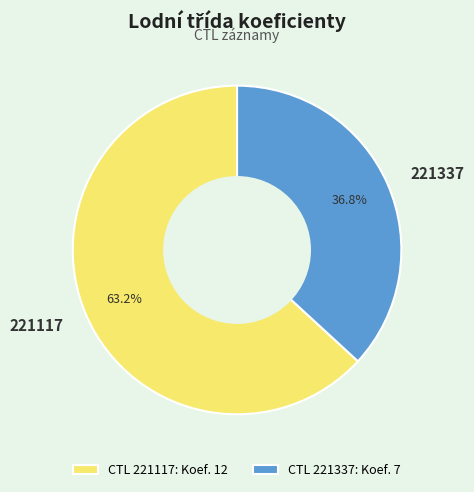

To the nearest percent, what is the difference between the largest and smallest slice percentages?

26%